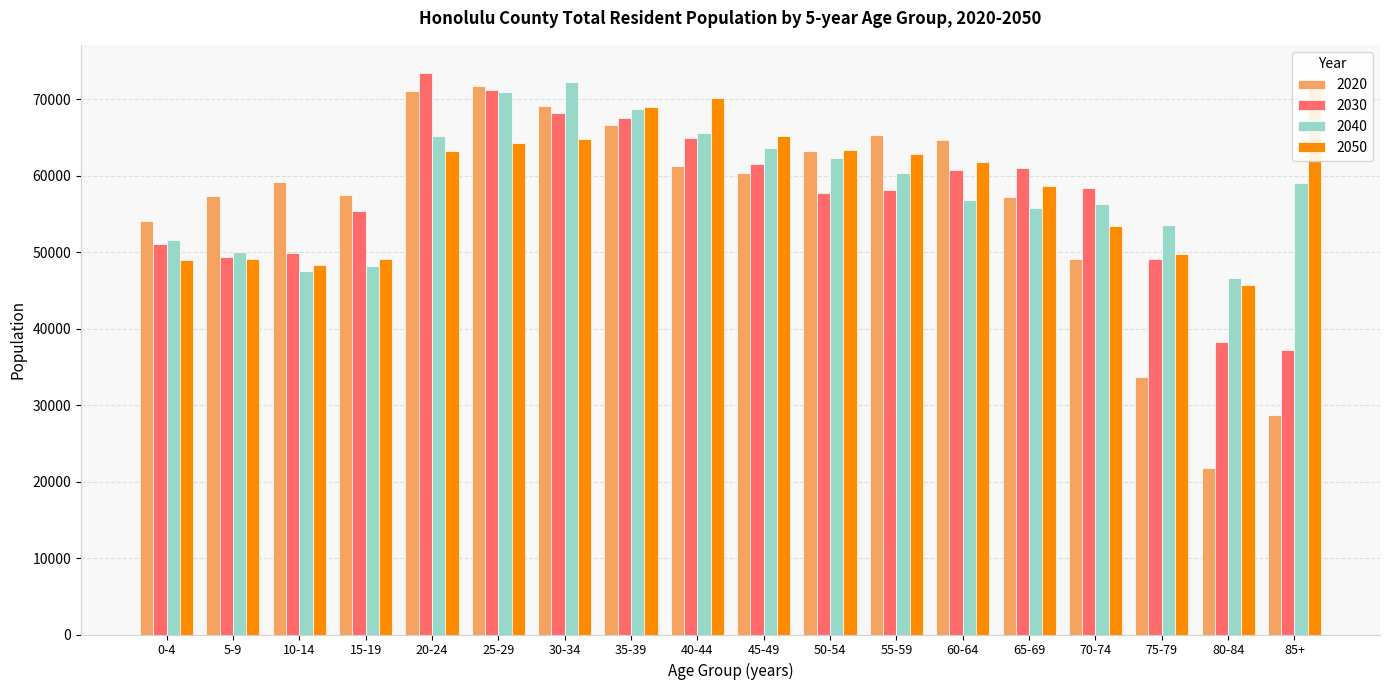

Is the value of 2030 at 25-29 greater than the value of 2050 at 35-39?

Yes